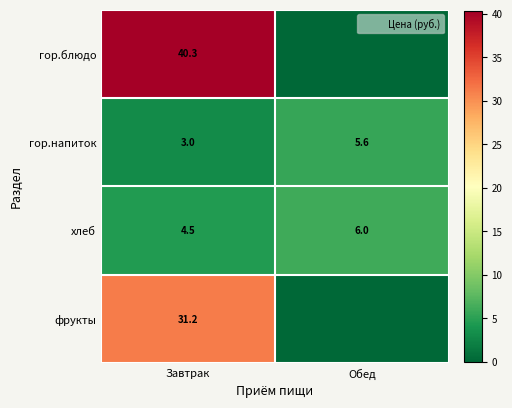

At Завтрак, list the series in order from largest to smallest.

гор.блюдо, фрукты, хлеб, гор.напиток